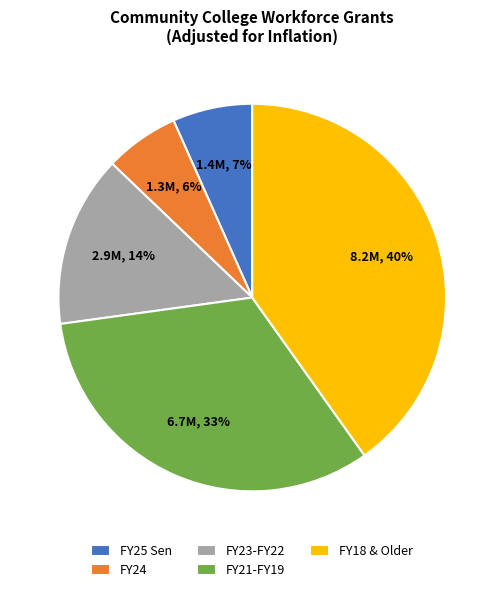

Does any single category account for the majority?

No